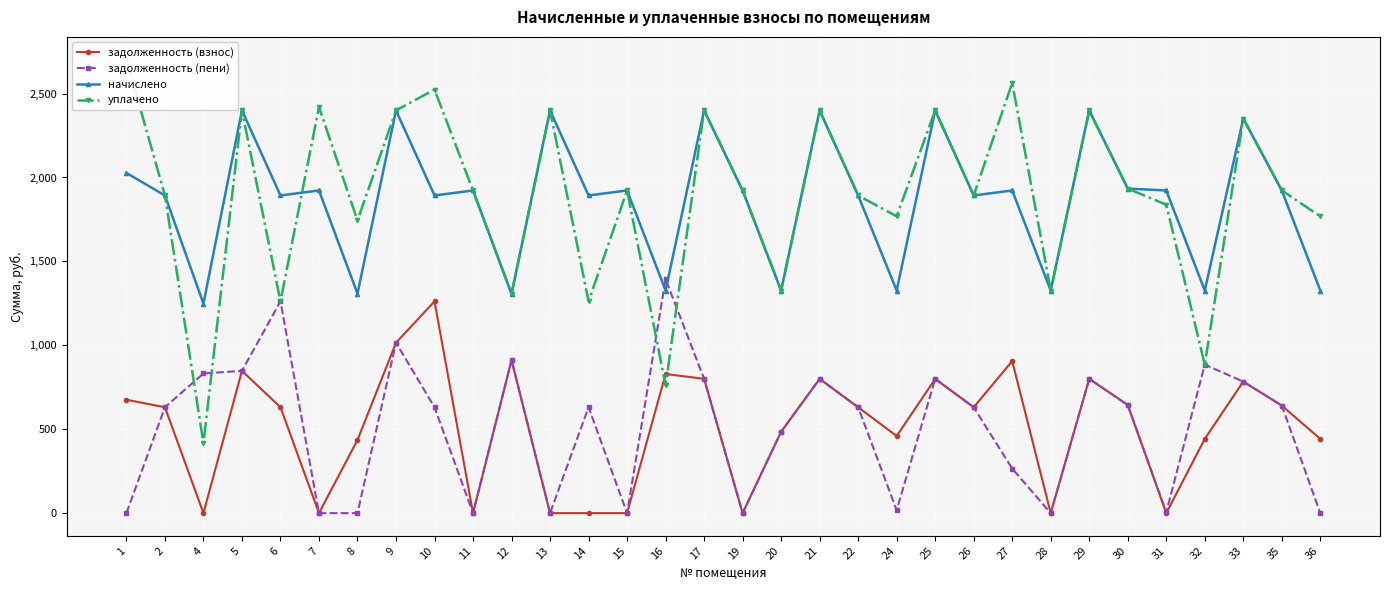

Which has a higher value, 32 or 4?

32